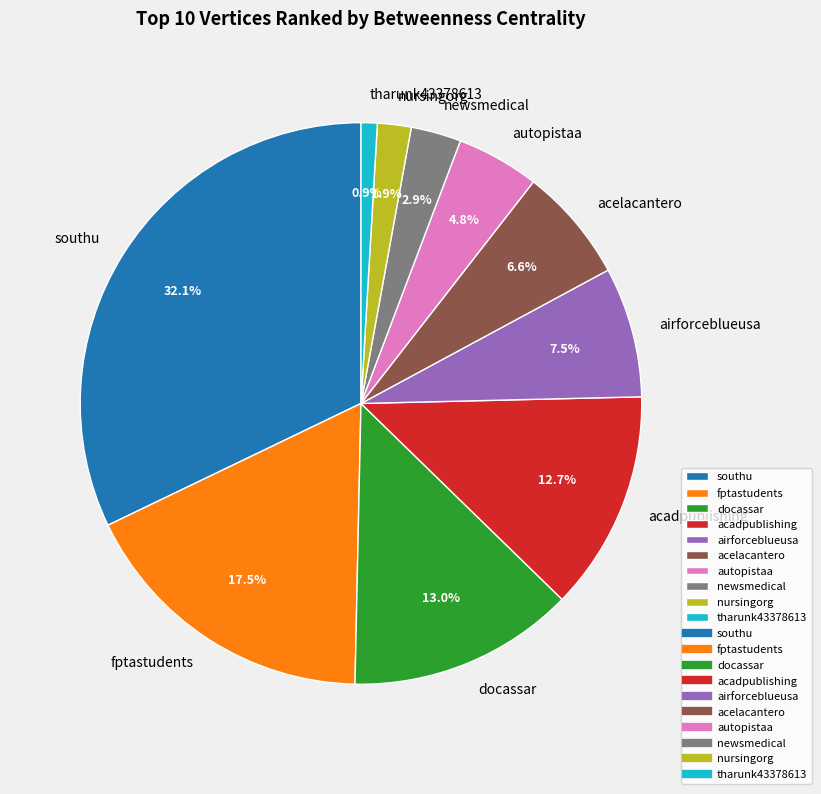

Does any single category account for the majority?

No